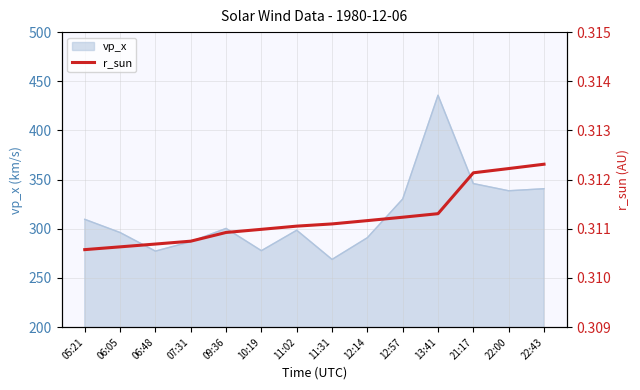

What is the sum of the values at 12:57 and 09:36?

0.6